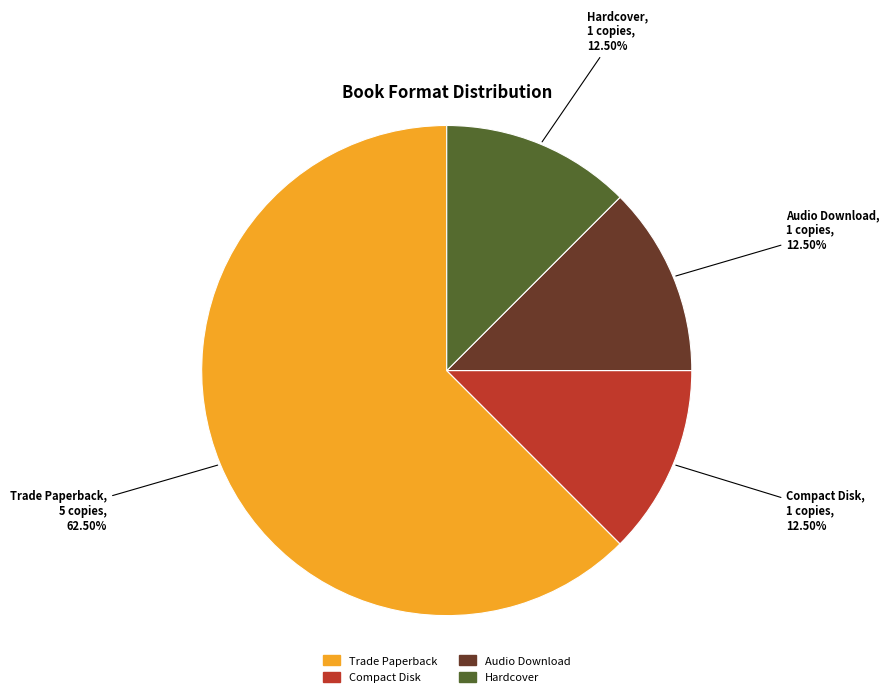

Does any single category account for the majority?

Yes